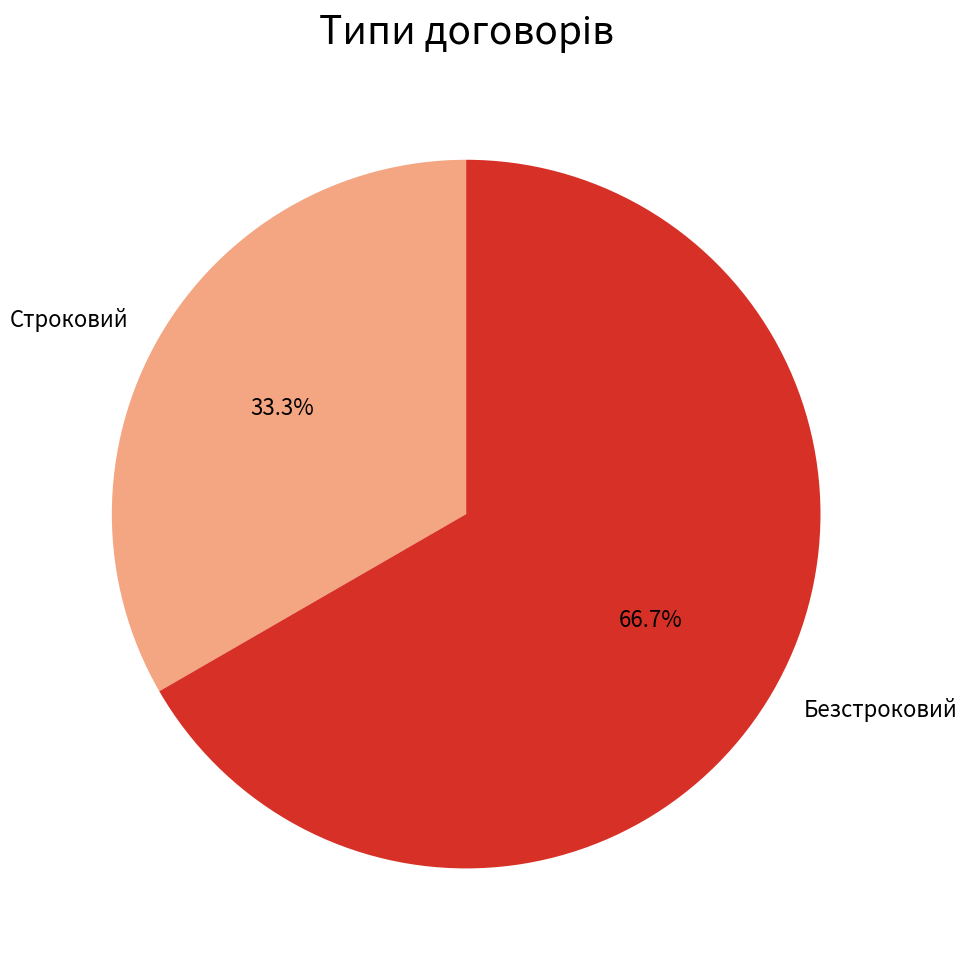

Rank the categories by value from lowest to highest.

Строковий, Безстроковий